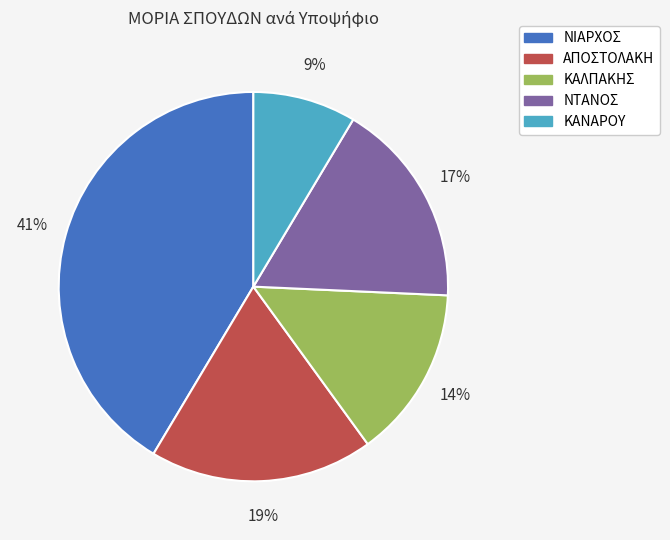

Which category has the biggest portion of the pie?

ΝΙΑΡΧΟΣ